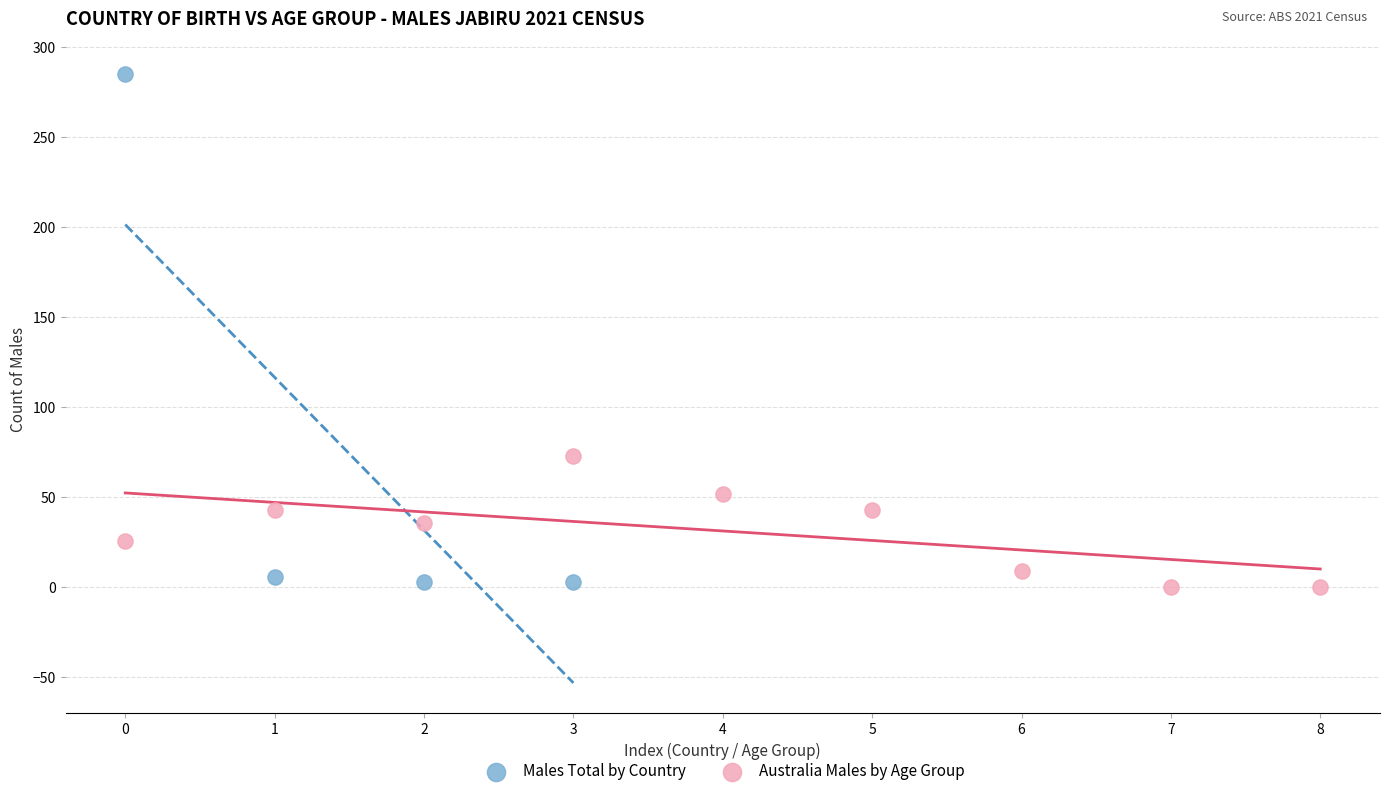

Which series contains the highest Y value?

Males Total by Country